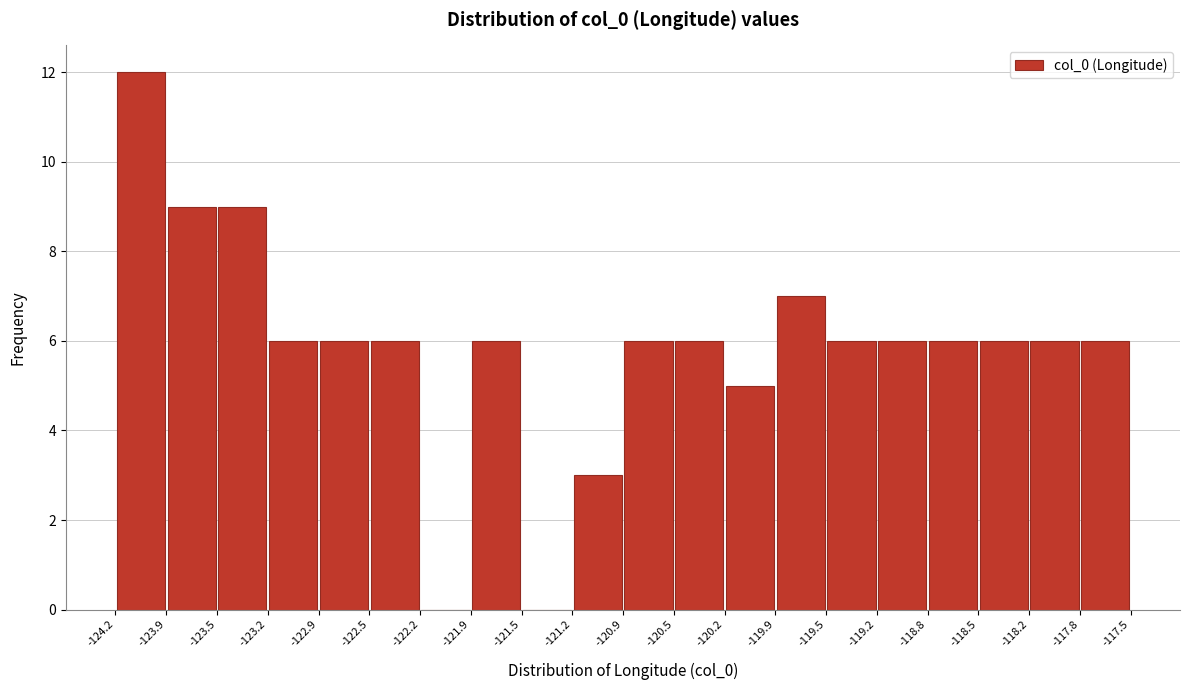

Reading left to right, transcribe this chart: for each bar, give the range it covers on the x-axis and its height. The values are not printed on the chart, so give them approximately, as read against the axis.

-124.2 to -123.9: 12
-123.9 to -123.5: 9
-123.5 to -123.2: 9
-123.2 to -122.9: 6
-122.9 to -122.5: 6
-122.5 to -122.2: 6
-122.2 to -121.9: 0
-121.9 to -121.5: 6
-121.5 to -121.2: 0
-121.2 to -120.9: 3
-120.9 to -120.5: 6
-120.5 to -120.2: 6
-120.2 to -119.9: 5
-119.9 to -119.5: 7
-119.5 to -119.2: 6
-119.2 to -118.8: 6
-118.8 to -118.5: 6
-118.5 to -118.2: 6
-118.2 to -117.8: 6
-117.8 to -117.5: 6